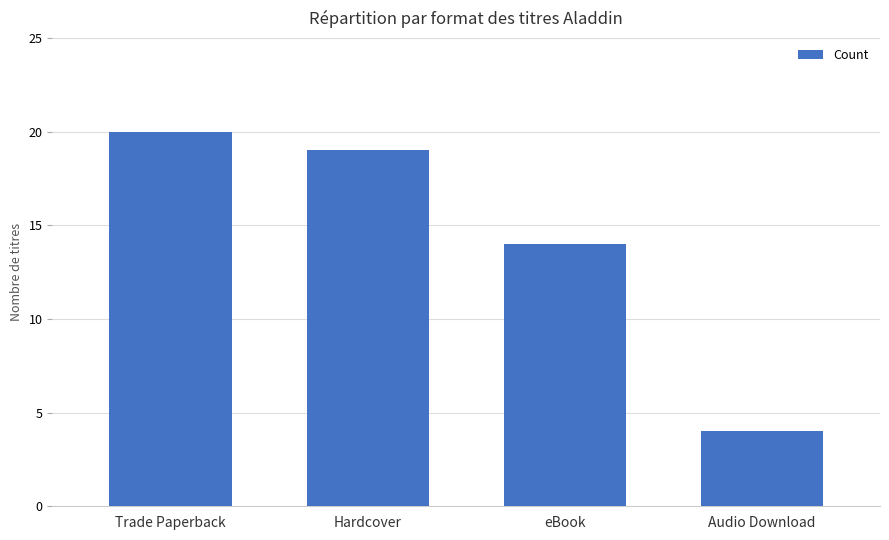

Between eBook and Trade Paperback, which is larger?

Trade Paperback